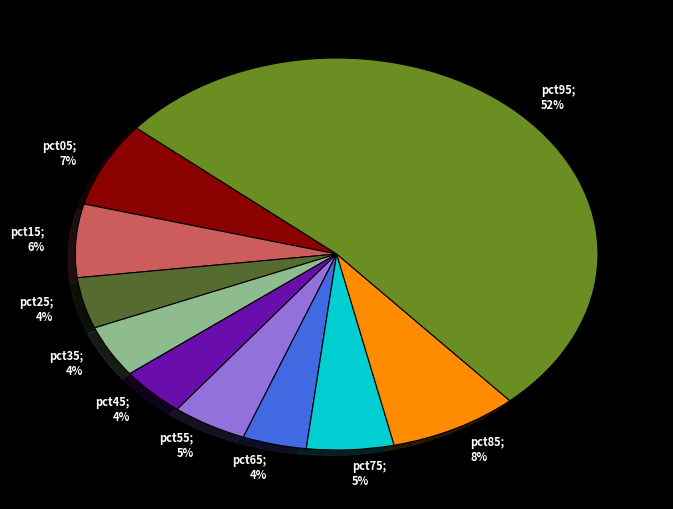

Is there a majority slice in this chart?

Yes